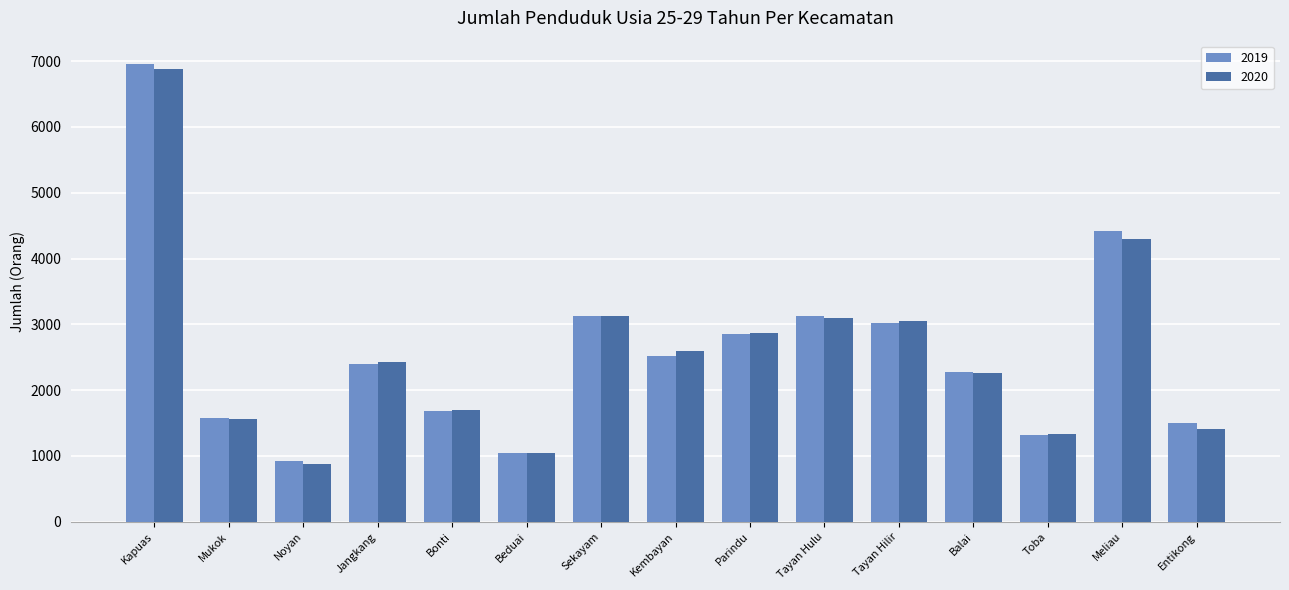

What is the label of the 5th bar from the right?

Tayan Hilir